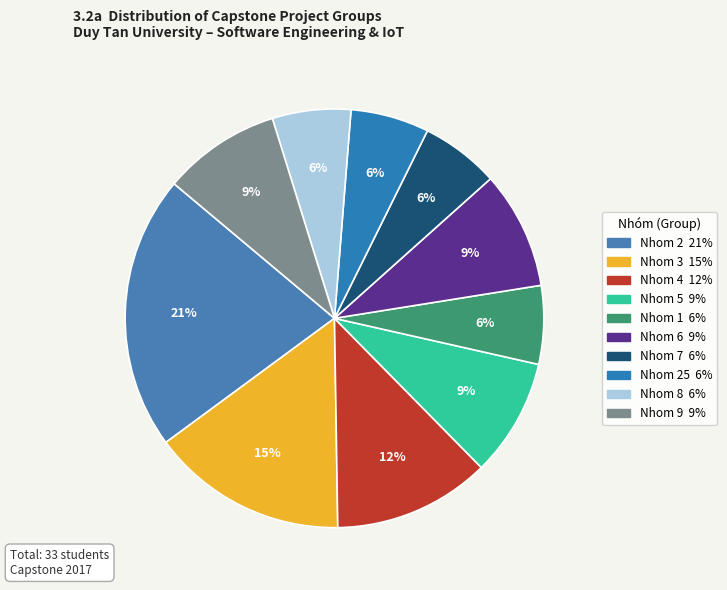

How many slices are in this pie chart?

10